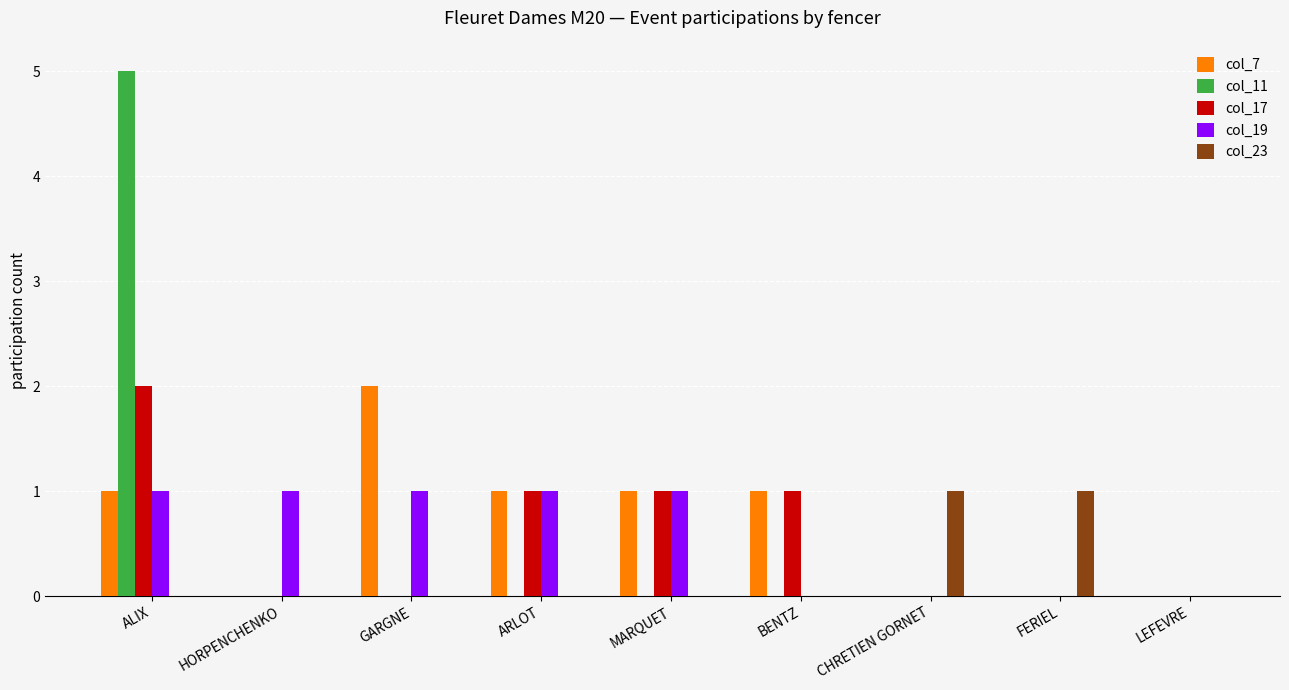

Reading left to right, list all the values displayed in this chart.

col_7: 1	0	2	1	1	1	0	0	0
col_11: 5	0	0	0	0	0	0	0	0
col_17: 2	0	0	1	1	1	0	0	0
col_19: 1	1	1	1	1	0	0	0	0
col_23: 0	0	0	0	0	0	1	1	0